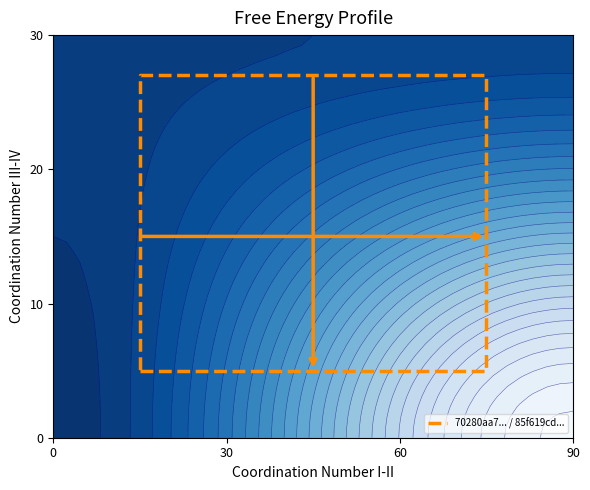

What is the maximum value shown in the chart?

27